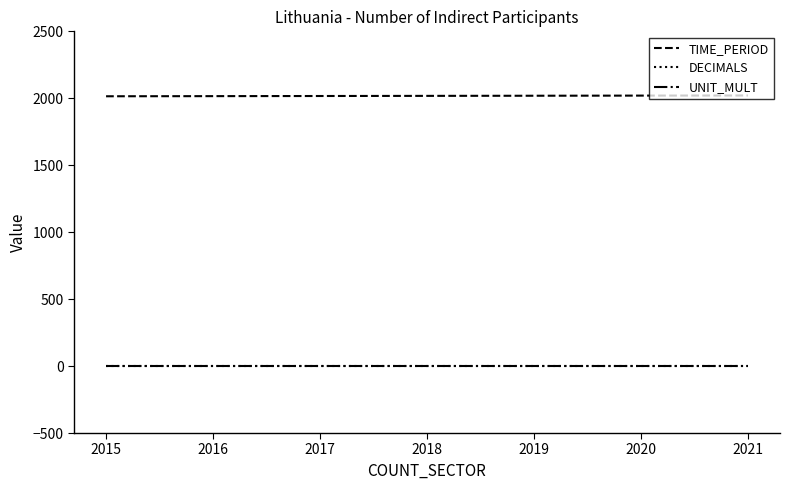

True or false: TIME_PERIOD and UNIT_MULT intersect in this chart.

False